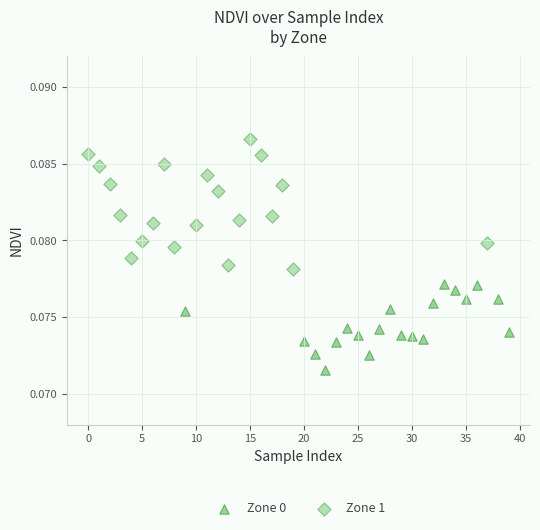

Which series has the largest Y range (max minus min)?

Zone 1